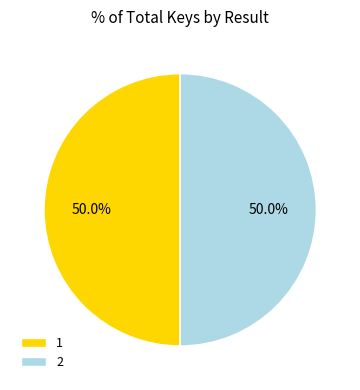

The 2 slice represents 41% of the pie. True or false?

False